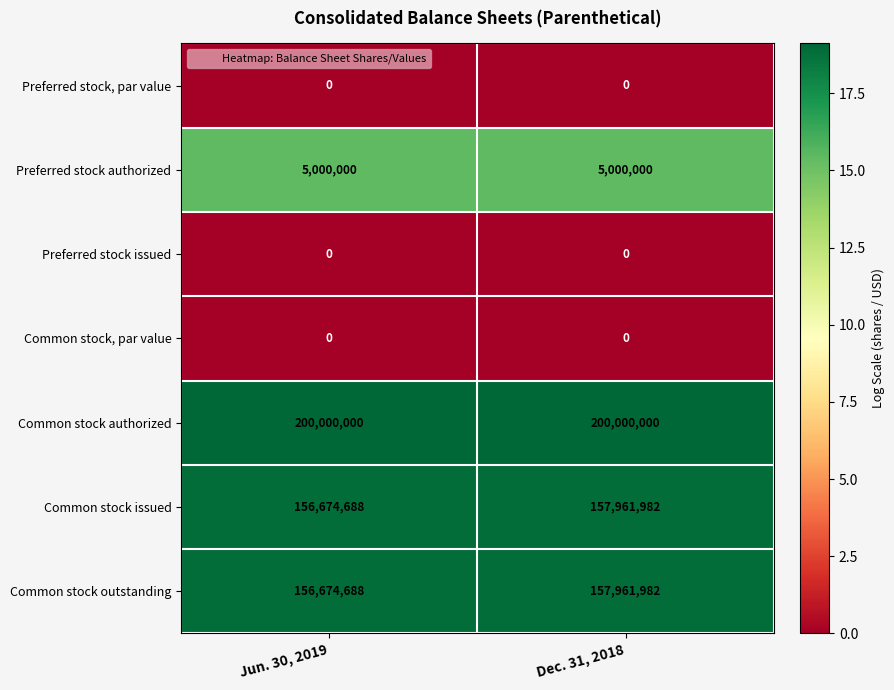

What is the difference between the maximum and minimum values in the Common stock outstanding series?

1287294